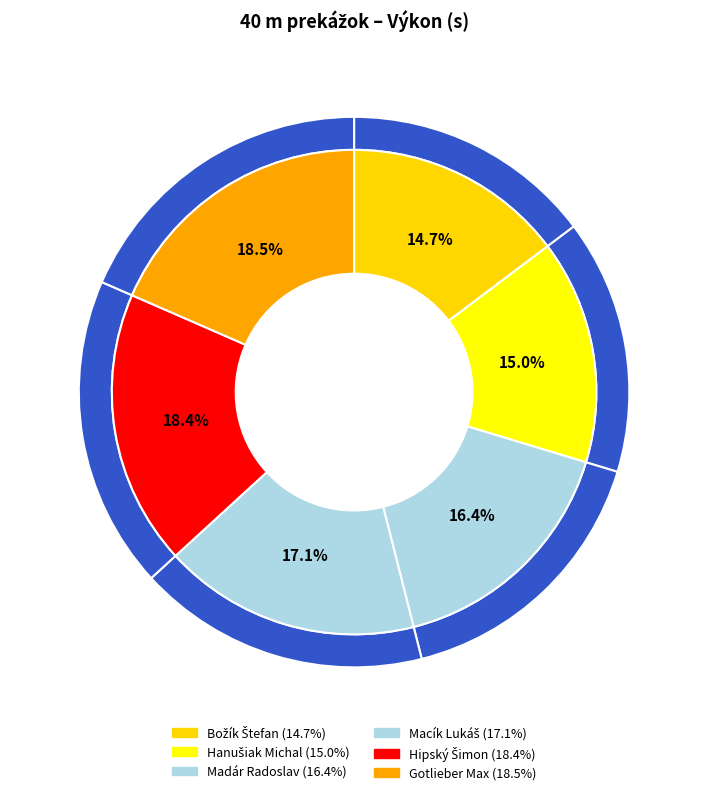

How many segments does this pie chart have?

6